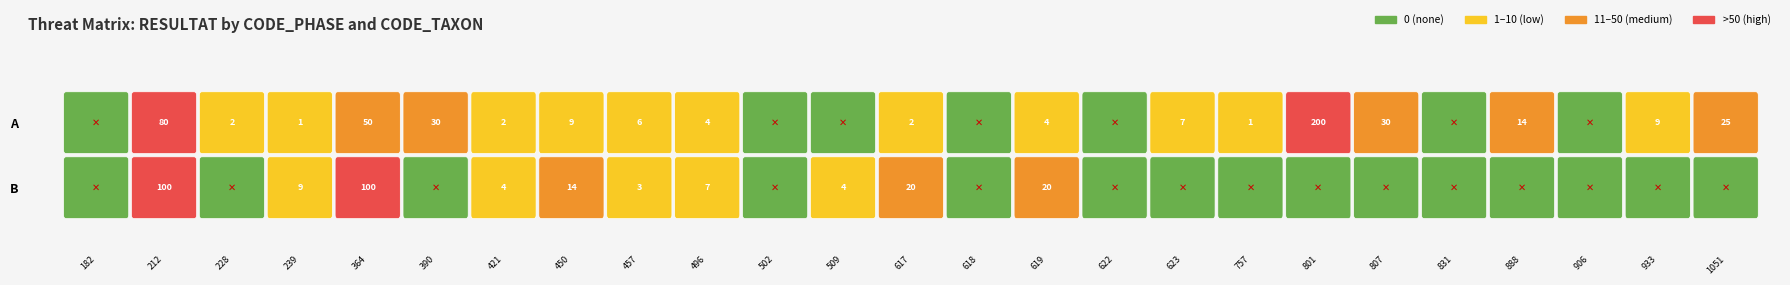

The value of B at 807 is 32. True or false?

False